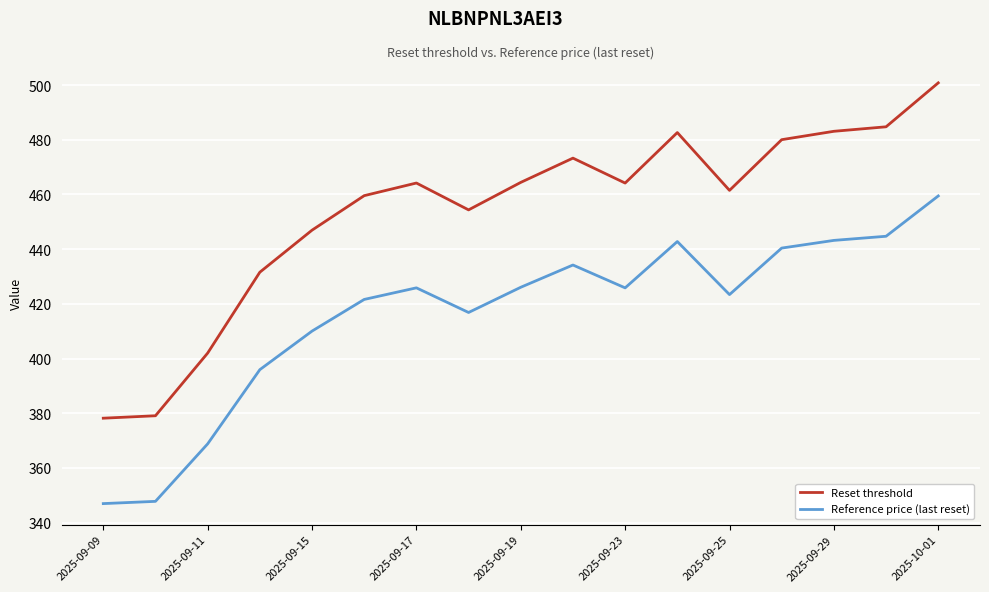

How many values in the Reset threshold series exceed 464?

9